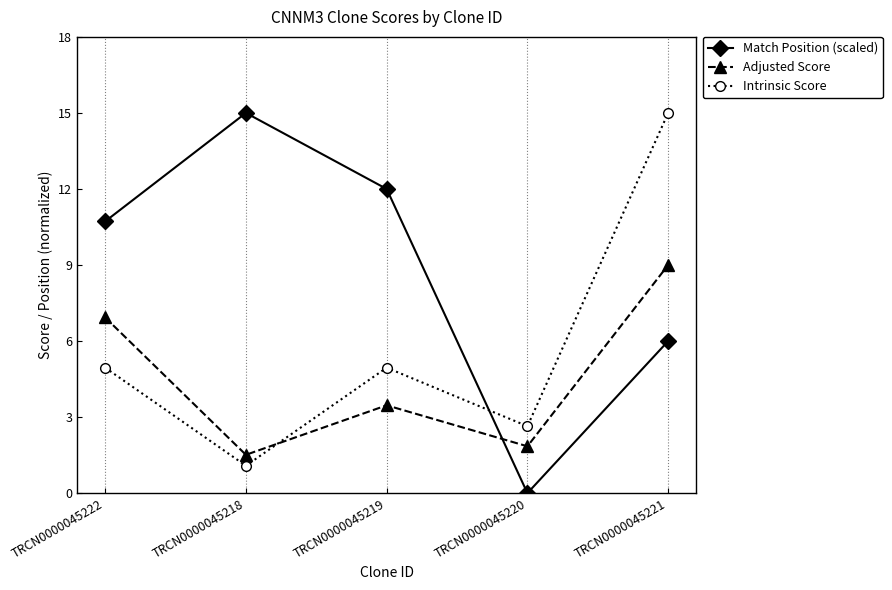

True or false: Adjusted Score has a value of 3.8 at TRCN0000045222.

False